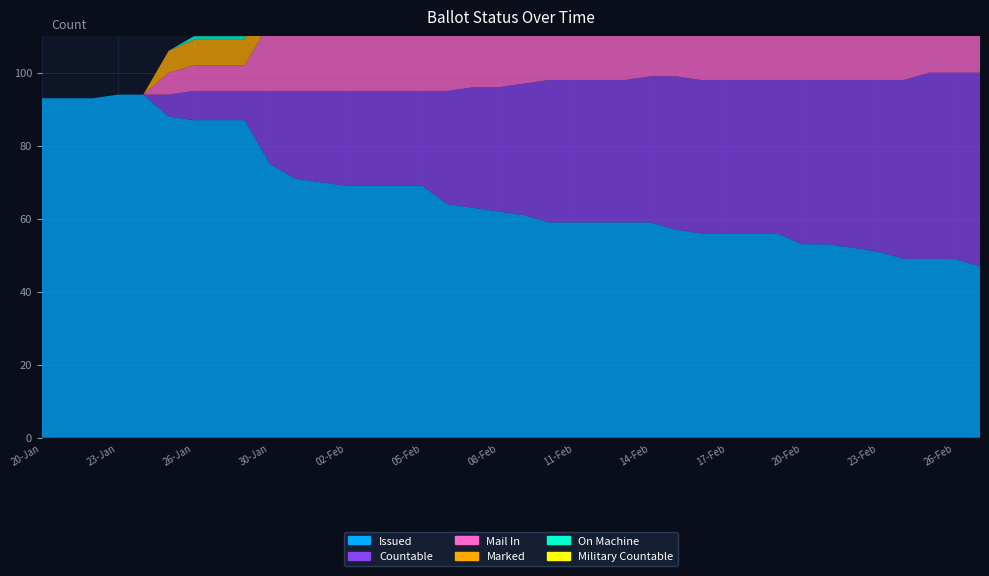

Reading left to right, list all the values displayed in this chart.

ISSUED: 20-Jan=93	21-Jan=93	22-Jan=93	23-Jan=94	24-Jan=94	25-Jan=88	26-Jan=87	27-Jan=87	29-Jan=87	30-Jan=75	31-Jan=71	01-Feb=70	02-Feb=69	03-Feb=69	04-Feb=69	05-Feb=69	06-Feb=64	07-Feb=63	08-Feb=62	09-Feb=61	10-Feb=59	11-Feb=59	12-Feb=59	13-Feb=59	14-Feb=59	15-Feb=57	16-Feb=56	17-Feb=56	18-Feb=56	19-Feb=56	20-Feb=53	21-Feb=53	22-Feb=52	23-Feb=51	24-Feb=49	25-Feb=49	26-Feb=49	27-Feb=47
COUNTABLE: 20-Jan=0	21-Jan=0	22-Jan=0	23-Jan=0	24-Jan=0	25-Jan=6	26-Jan=8	27-Jan=8	29-Jan=8	30-Jan=20	31-Jan=24	01-Feb=25	02-Feb=26	03-Feb=26	04-Feb=26	05-Feb=26	06-Feb=31	07-Feb=33	08-Feb=34	09-Feb=36	10-Feb=39	11-Feb=39	12-Feb=39	13-Feb=39	14-Feb=40	15-Feb=42	16-Feb=42	17-Feb=42	18-Feb=42	19-Feb=42	20-Feb=45	21-Feb=45	22-Feb=46	23-Feb=47	24-Feb=49	25-Feb=51	26-Feb=51	27-Feb=53
MAIL_IN: 20-Jan=0	21-Jan=0	22-Jan=0	23-Jan=0	24-Jan=0	25-Jan=6	26-Jan=7	27-Jan=7	29-Jan=7	30-Jan=19	31-Jan=23	01-Feb=24	02-Feb=25	03-Feb=25	04-Feb=25	05-Feb=25	06-Feb=30	07-Feb=31	08-Feb=32	09-Feb=33	10-Feb=35	11-Feb=35	12-Feb=35	13-Feb=35	14-Feb=35	15-Feb=37	16-Feb=37	17-Feb=37	18-Feb=37	19-Feb=37	20-Feb=40	21-Feb=40	22-Feb=41	23-Feb=42	24-Feb=44	25-Feb=44	26-Feb=44	27-Feb=46
MARKED: 20-Jan=0	21-Jan=0	22-Jan=0	23-Jan=0	24-Jan=0	25-Jan=6	26-Jan=7	27-Jan=7	29-Jan=7	30-Jan=19	31-Jan=23	01-Feb=24	02-Feb=25	03-Feb=25	04-Feb=25	05-Feb=25	06-Feb=30	07-Feb=31	08-Feb=32	09-Feb=33	10-Feb=35	11-Feb=35	12-Feb=35	13-Feb=35	14-Feb=35	15-Feb=37	16-Feb=37	17-Feb=37	18-Feb=37	19-Feb=37	20-Feb=40	21-Feb=40	22-Feb=1	23-Feb=2	24-Feb=4	25-Feb=2	26-Feb=2	27-Feb=2
ON_MACHINE: 20-Jan=0	21-Jan=0	22-Jan=0	23-Jan=0	24-Jan=0	25-Jan=0	26-Jan=1	27-Jan=1	29-Jan=1	30-Jan=1	31-Jan=1	01-Feb=1	02-Feb=1	03-Feb=1	04-Feb=1	05-Feb=1	06-Feb=1	07-Feb=2	08-Feb=2	09-Feb=3	10-Feb=4	11-Feb=4	12-Feb=4	13-Feb=4	14-Feb=5	15-Feb=5	16-Feb=5	17-Feb=5	18-Feb=5	19-Feb=5	20-Feb=5	21-Feb=5	22-Feb=5	23-Feb=5	24-Feb=5	25-Feb=7	26-Feb=7	27-Feb=7
MILITARY_COUNTABLE: 20-Jan=0	21-Jan=0	22-Jan=0	23-Jan=0	24-Jan=0	25-Jan=0	26-Jan=0	27-Jan=0	29-Jan=0	30-Jan=0	31-Jan=0	01-Feb=0	02-Feb=0	03-Feb=0	04-Feb=0	05-Feb=0	06-Feb=0	07-Feb=0	08-Feb=0	09-Feb=0	10-Feb=0	11-Feb=0	12-Feb=0	13-Feb=0	14-Feb=0	15-Feb=0	16-Feb=0	17-Feb=0	18-Feb=0	19-Feb=0	20-Feb=0	21-Feb=0	22-Feb=0	23-Feb=0	24-Feb=0	25-Feb=0	26-Feb=0	27-Feb=0